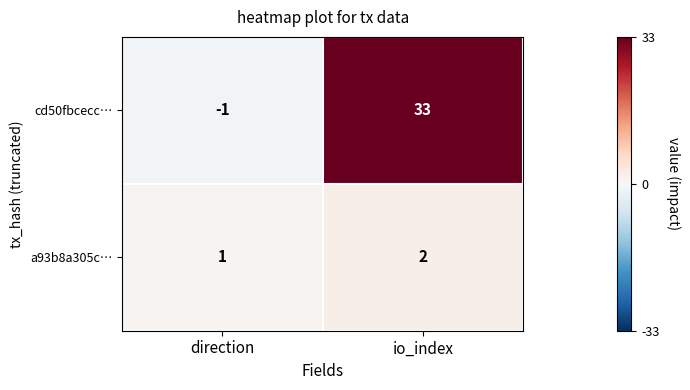

Which series has the widest spread of values?

cd50fbcecc…